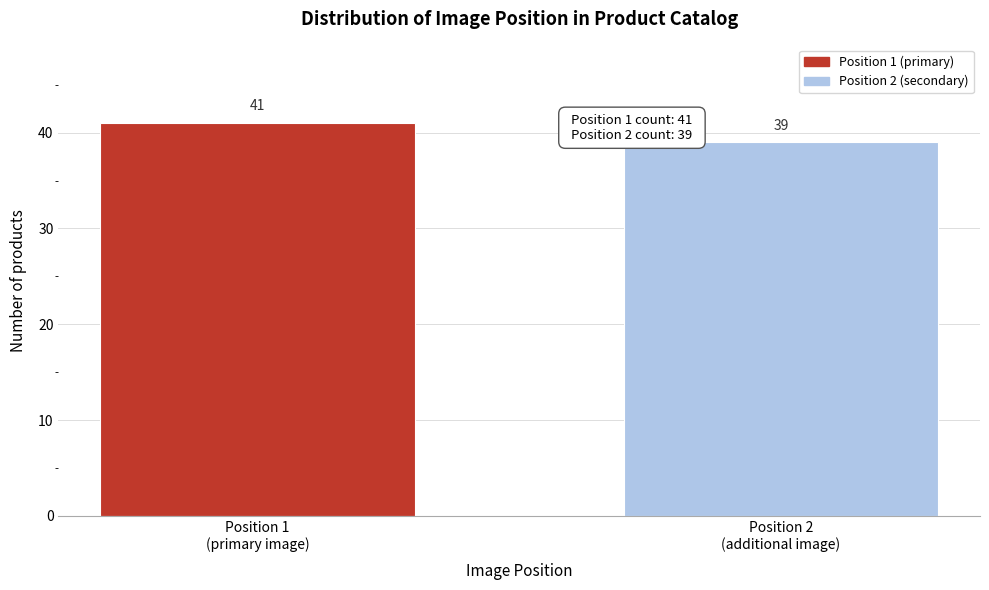

Reading left to right, what are all the values shown in this chart?

41	39